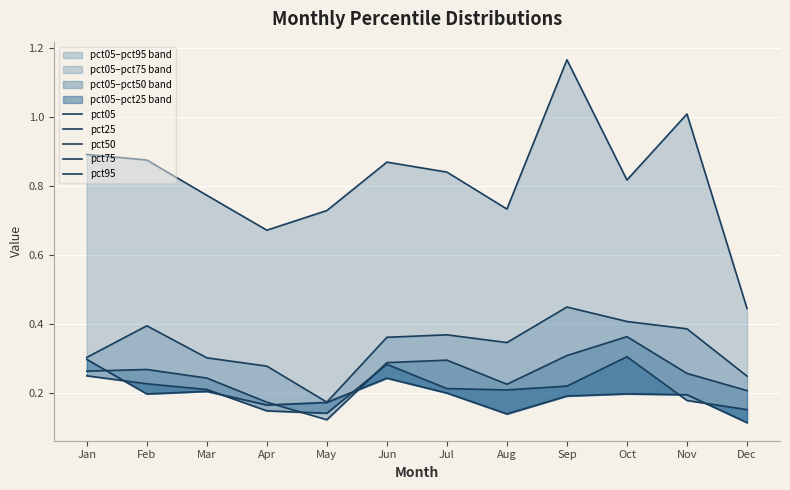

Rank the series at Sep from highest to lowest value.

pct95, pct75, pct50, pct25, pct05